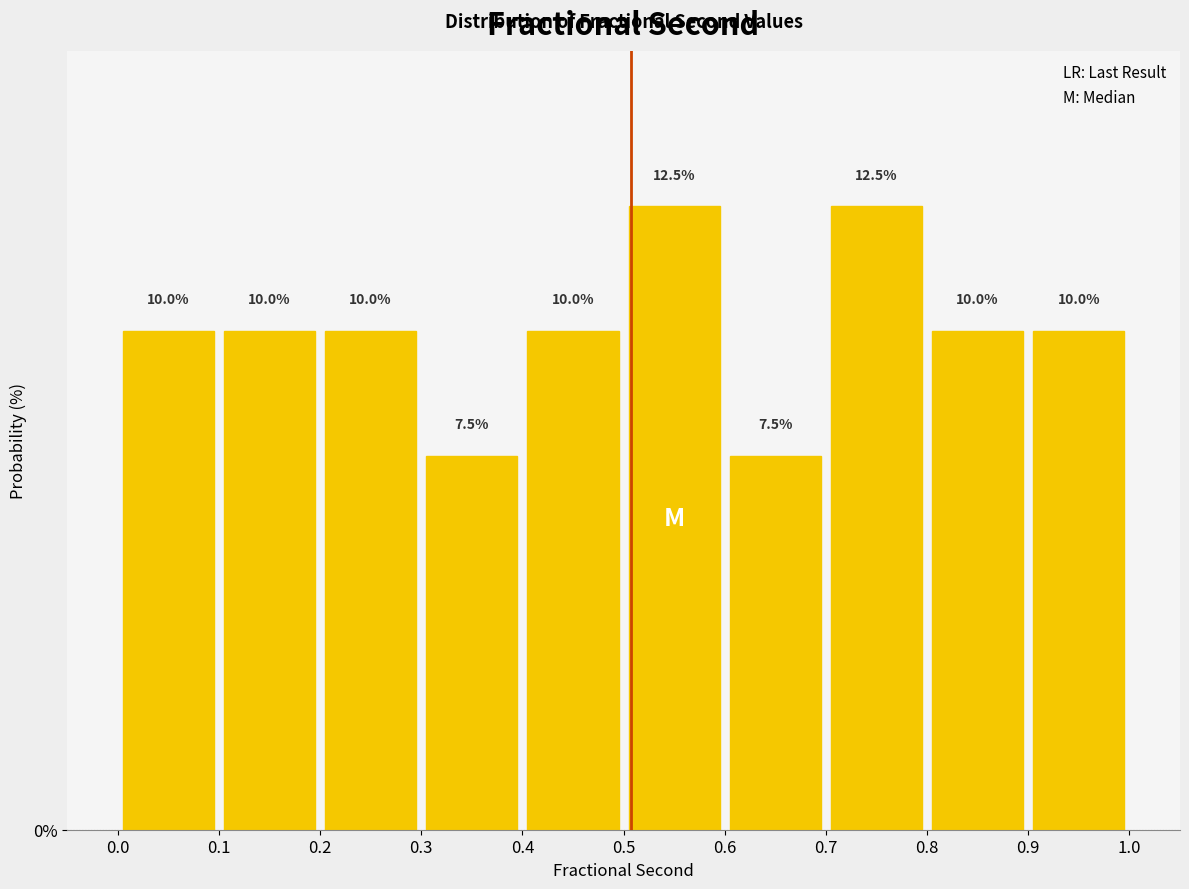

Reading left to right, transcribe this chart: for each bar, give the range it covers on the x-axis and its height.

0.0 to 0.1: 10.0
0.1 to 0.2: 10.0
0.2 to 0.3: 10.0
0.3 to 0.4: 7.5
0.4 to 0.5: 10.0
0.5 to 0.6: 12.5
0.6 to 0.7: 7.5
0.7 to 0.8: 12.5
0.8 to 0.9: 10.0
0.9 to 1.0: 10.0